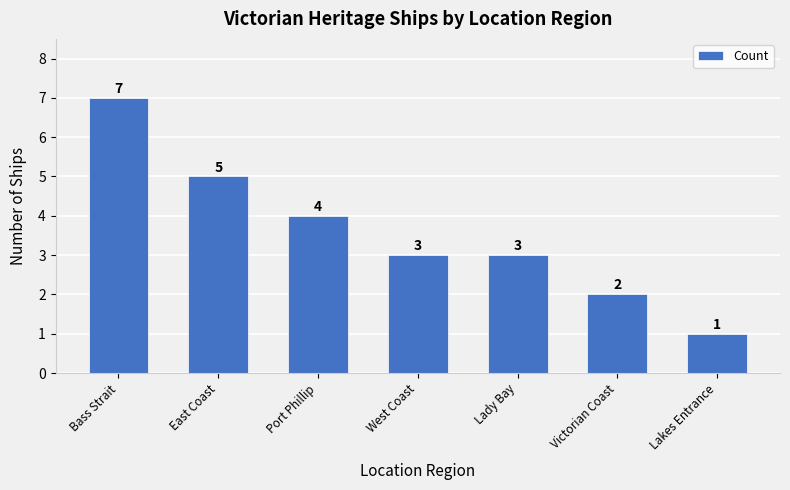

Which category has the highest value across all series?

Bass Strait